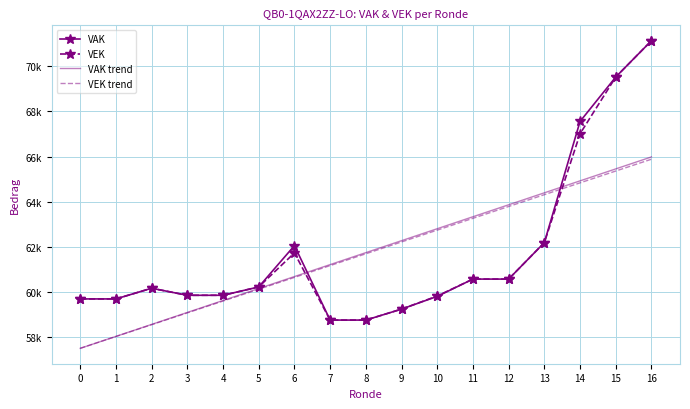

What is the average value of the VAK trend series?

61747.3